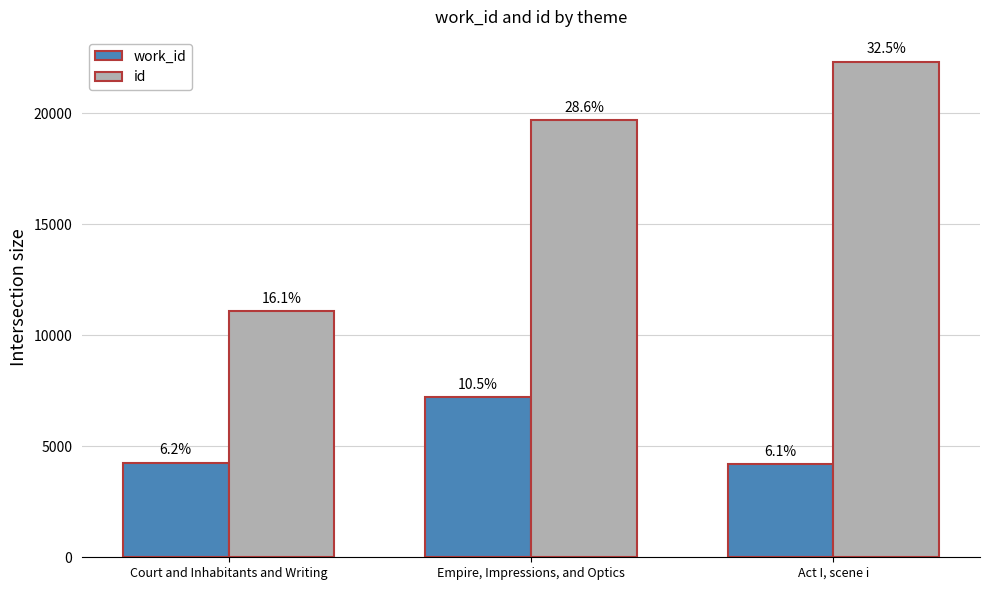

What is the value of the work_id bar at the 1st from the left?

4253